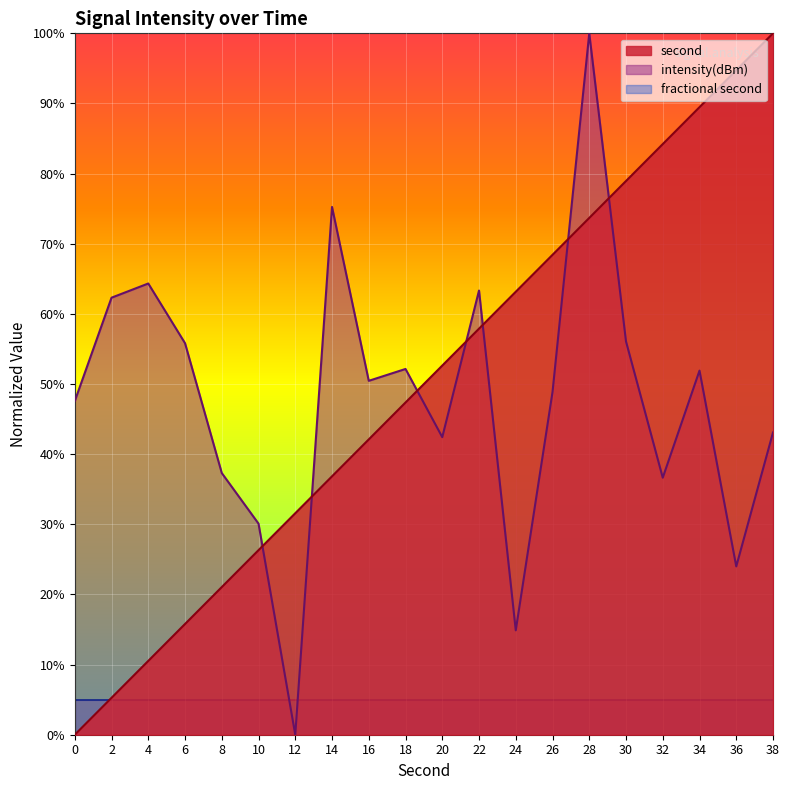

What is the sum of the second values at 28 and 18?

121.1